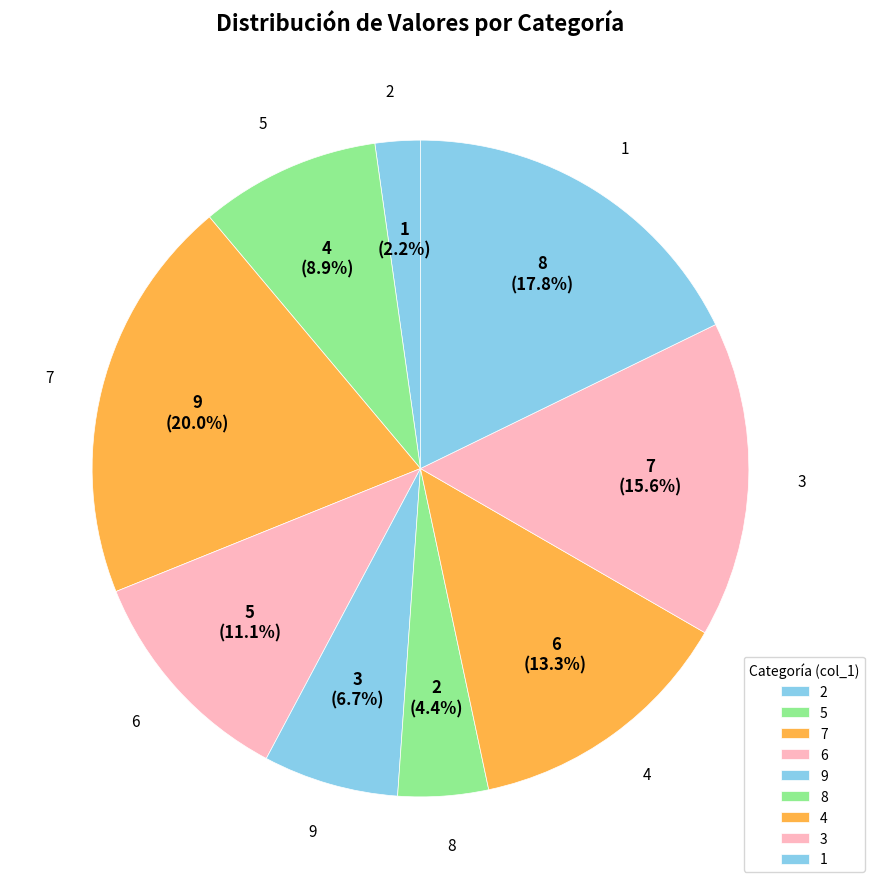

To the nearest percent, what is the average slice percentage?

11%